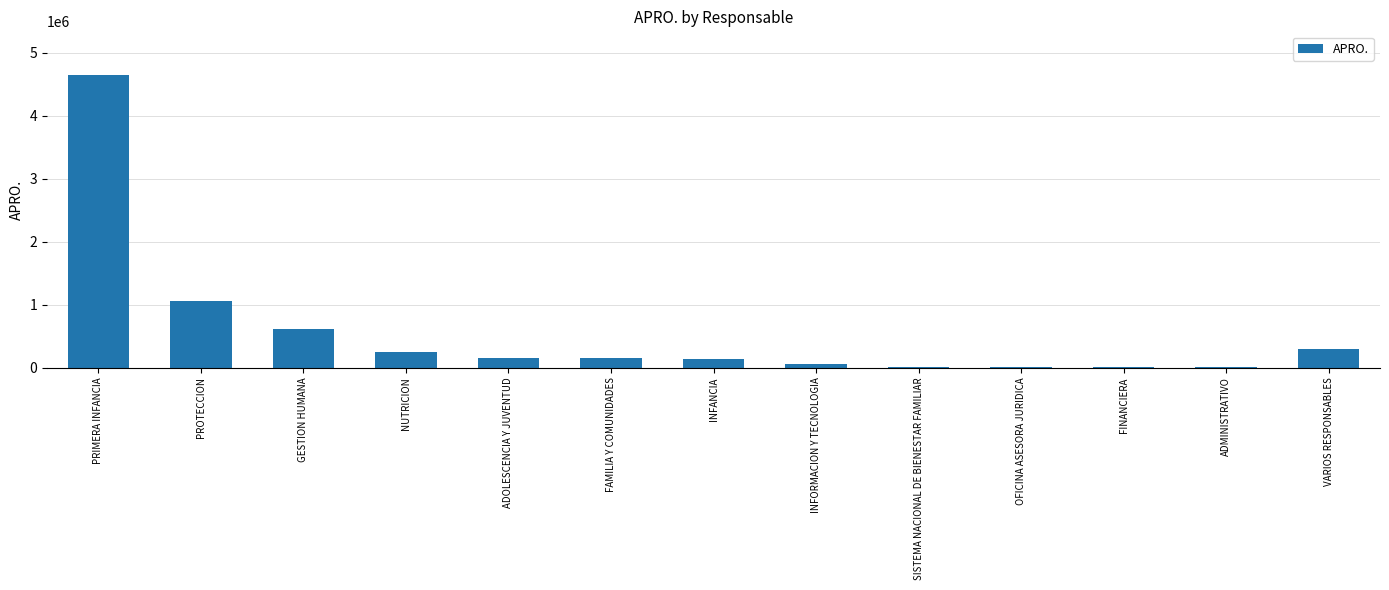

What is the greatest value displayed?

4643094.5